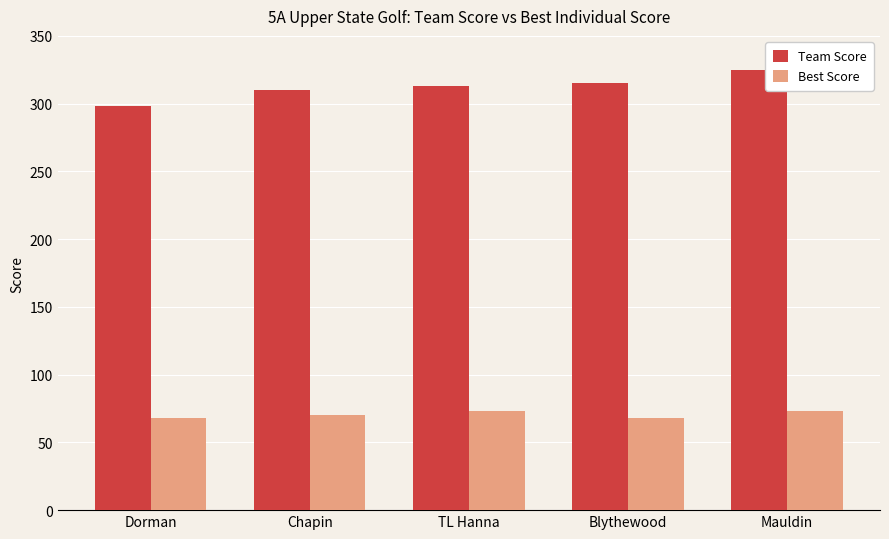

What is the difference between the Best Score values at Chapin and Dorman?

2